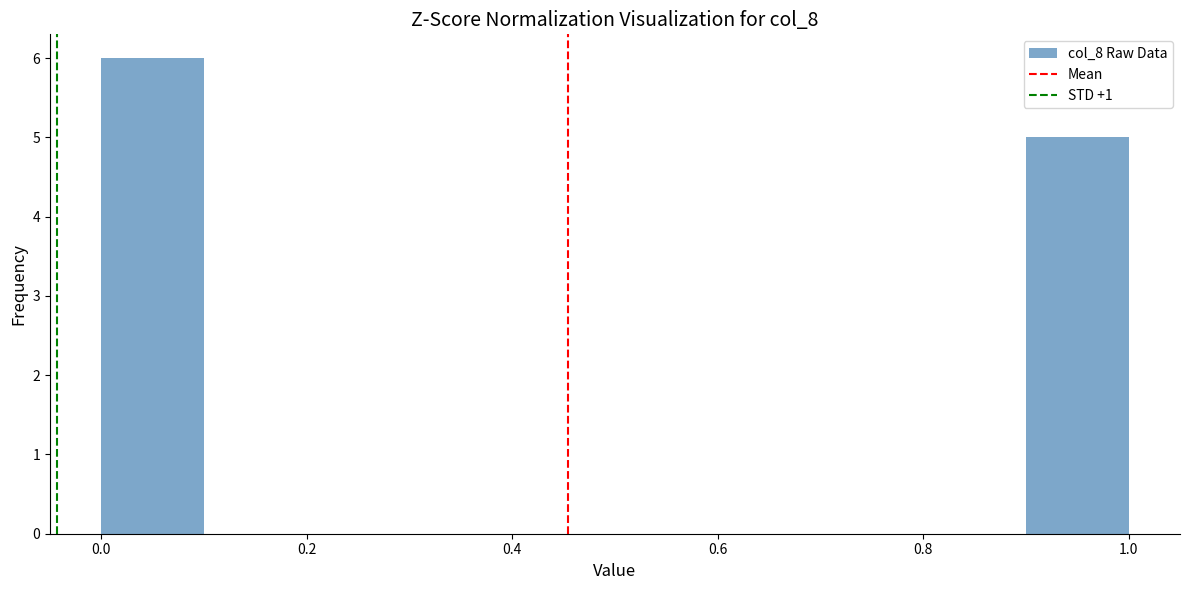

Over which range of the x-axis is the bar tallest?

0.0 to 0.1